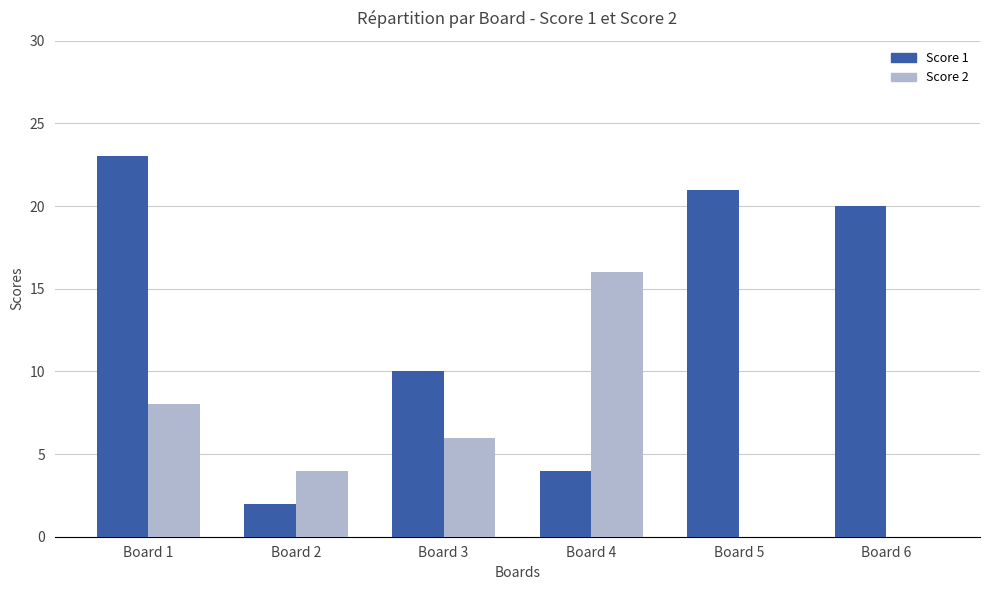

How many data points does each series have?

6